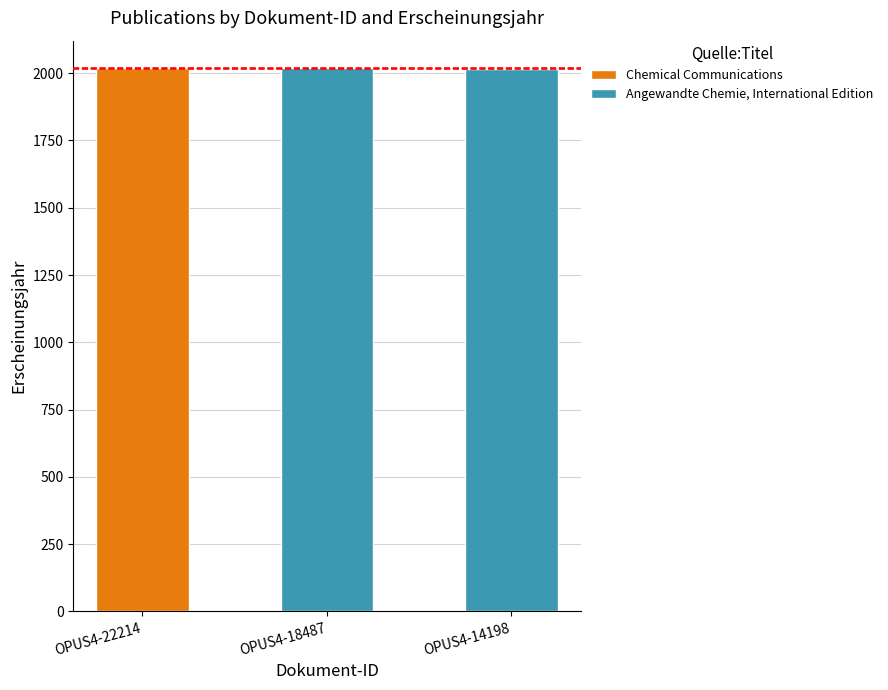

The value of Chemical Communications at OPUS4-22214 is 2020. True or false?

True